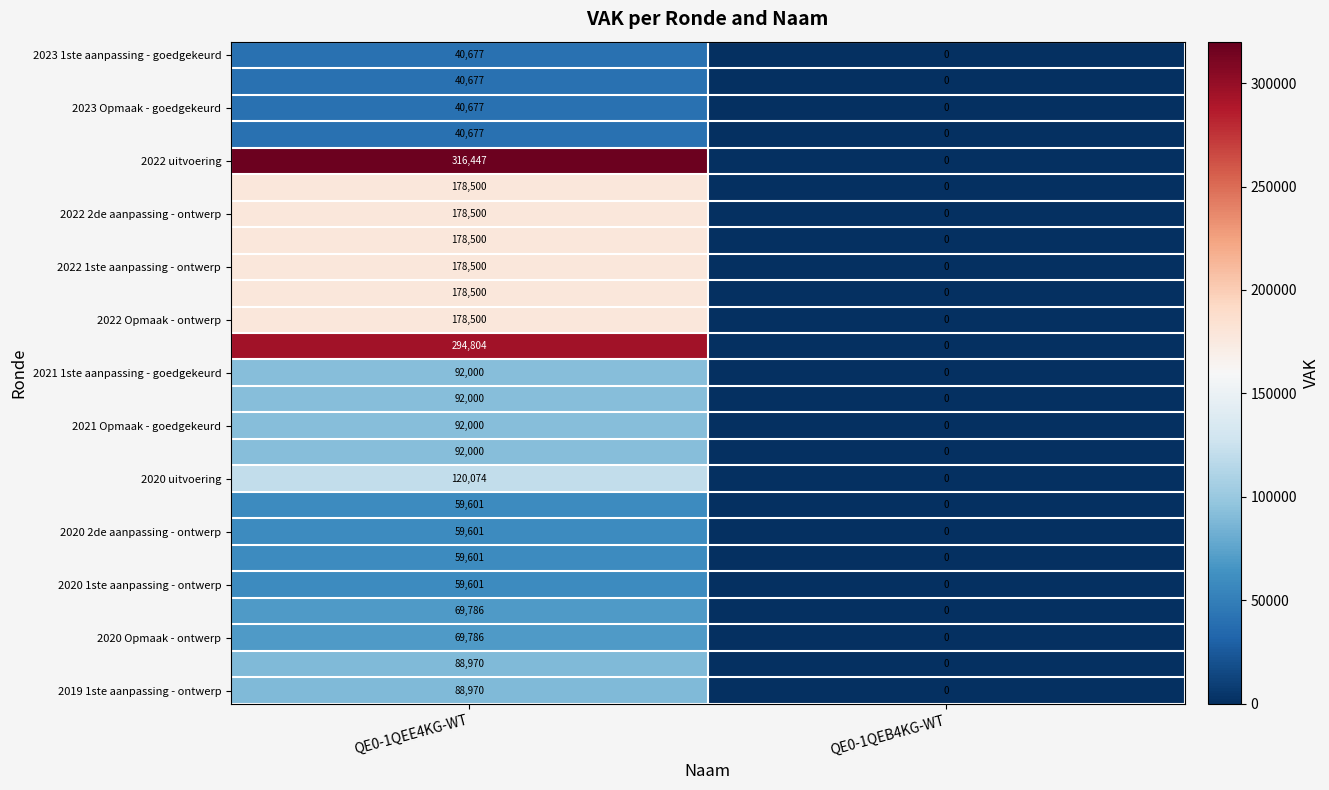

At which category is the sum across all series the highest?

QE0-1QEE4KG-WT